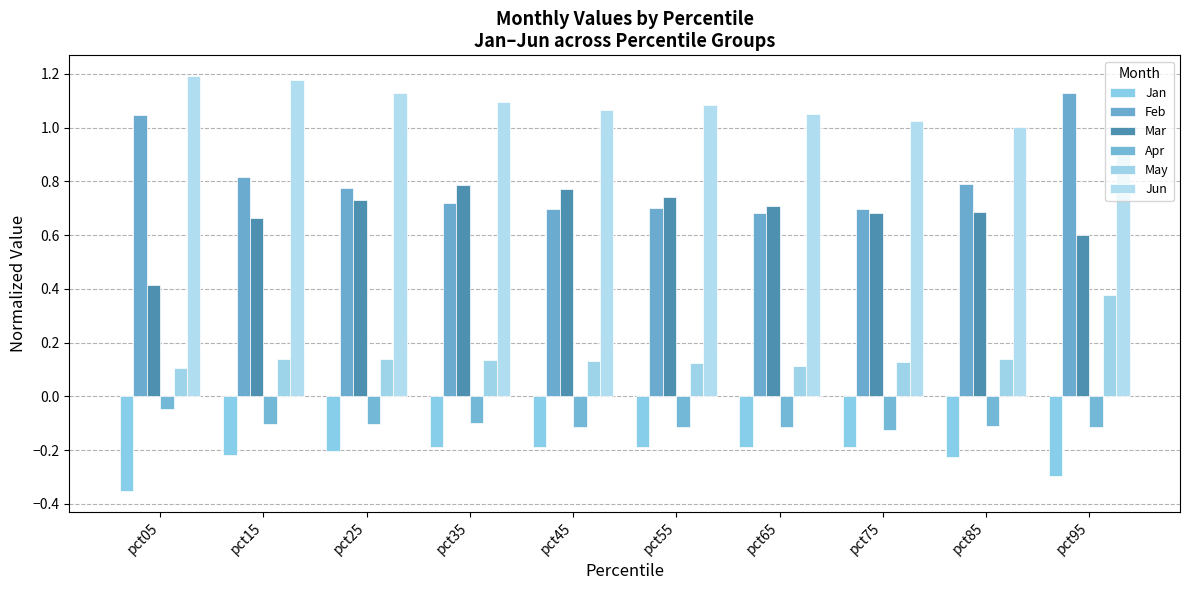

At which category does the chart reach its peak across all series?

pct05